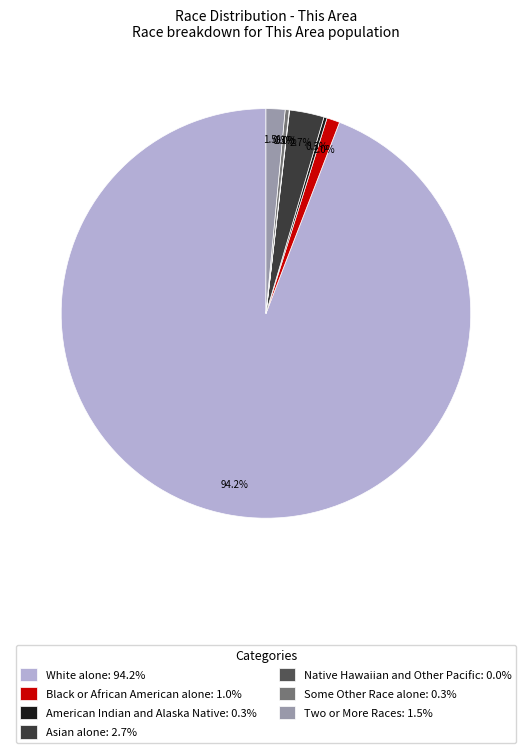

Is there any slice that represents more than half of the pie?

Yes